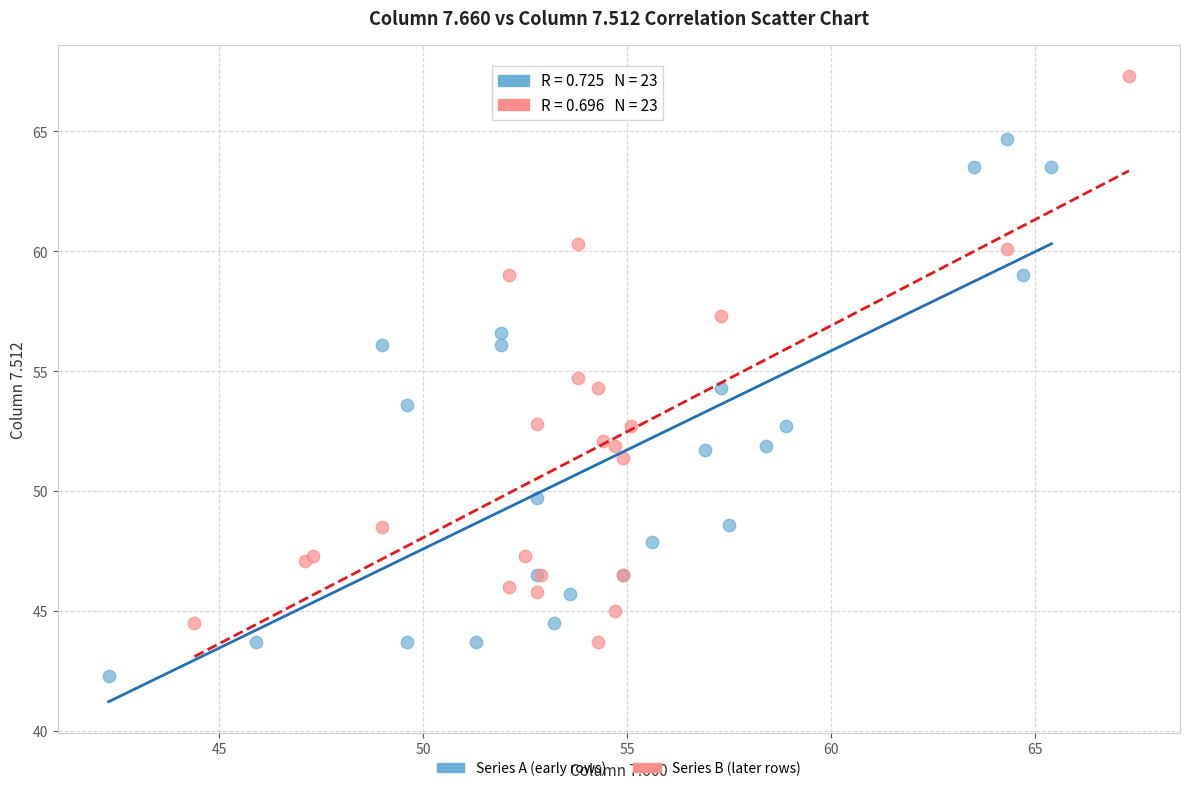

Which series has the largest Y range (max minus min)?

Series B (later rows)